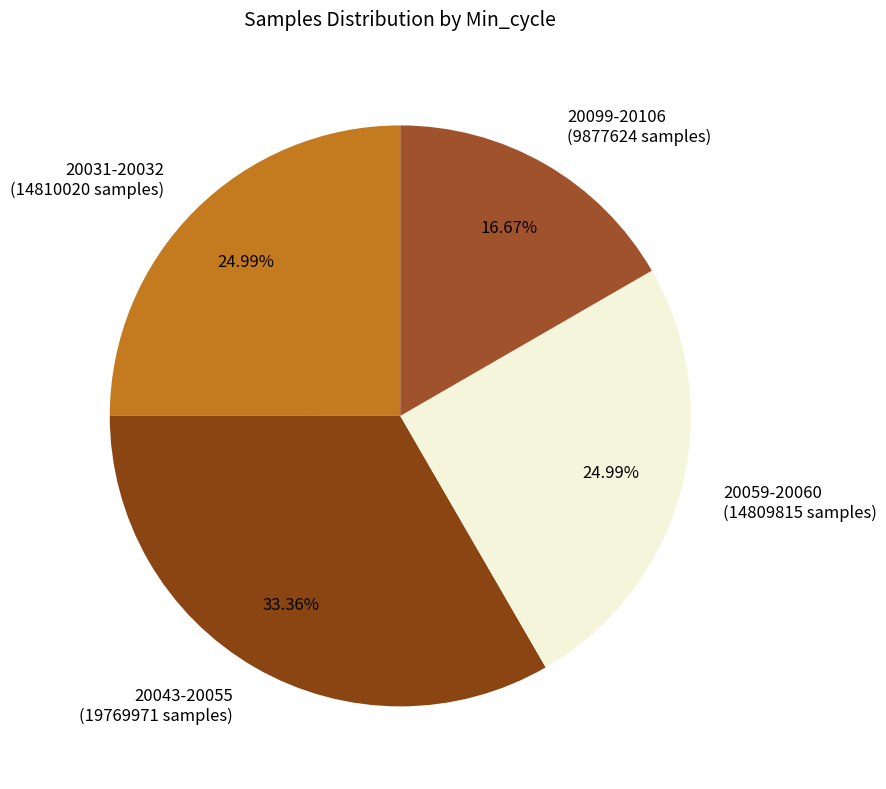

Do 20059-20060 (14809815 samples) and 20043-20055 (19769971 samples) together represent more than half of the pie?

Yes